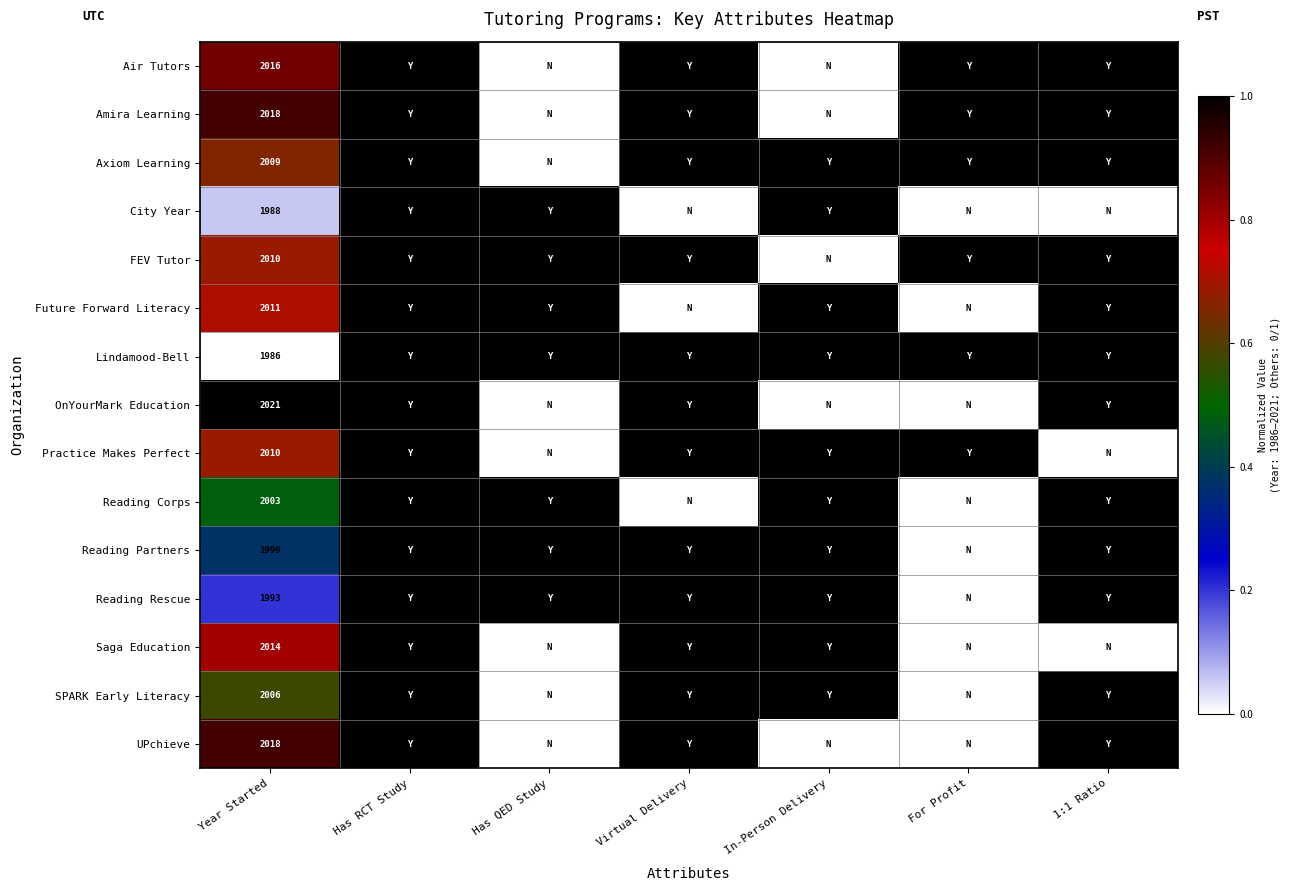

At which category is the sum across all series the highest?

Has RCT Study